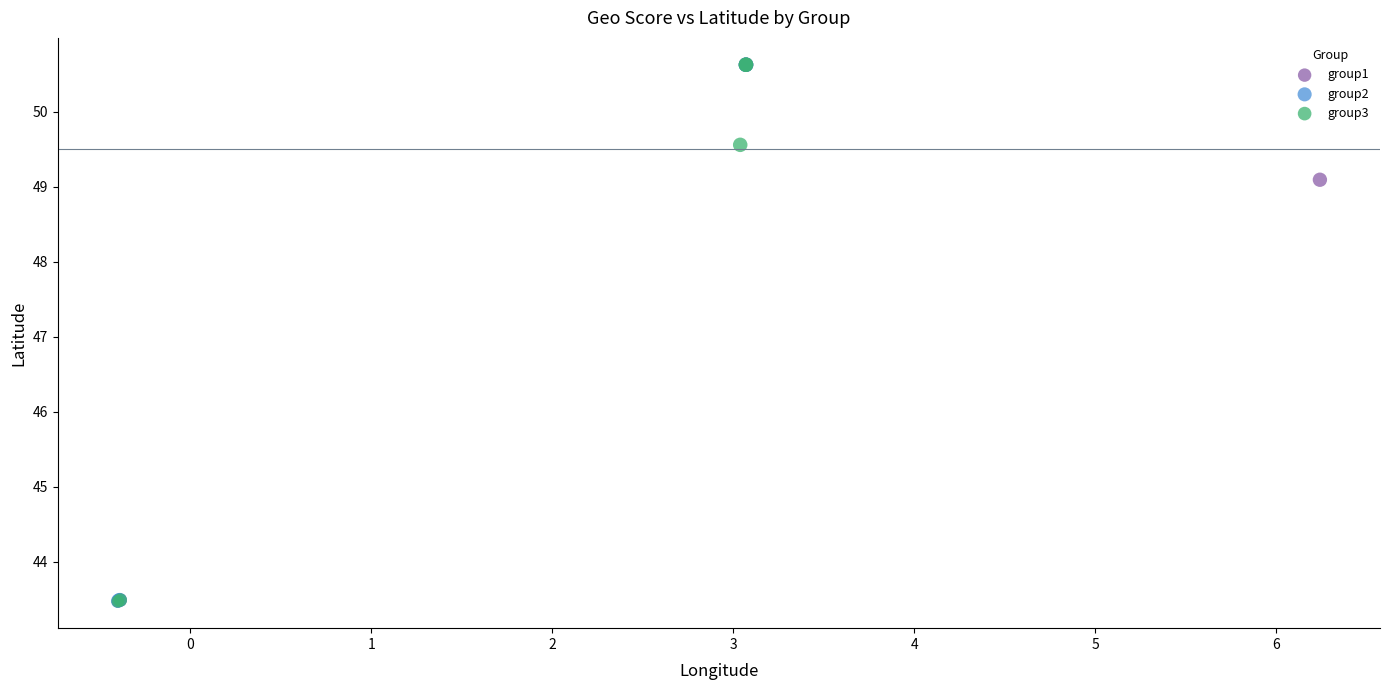

What are all the series names shown in the legend?

group1, group2, group3